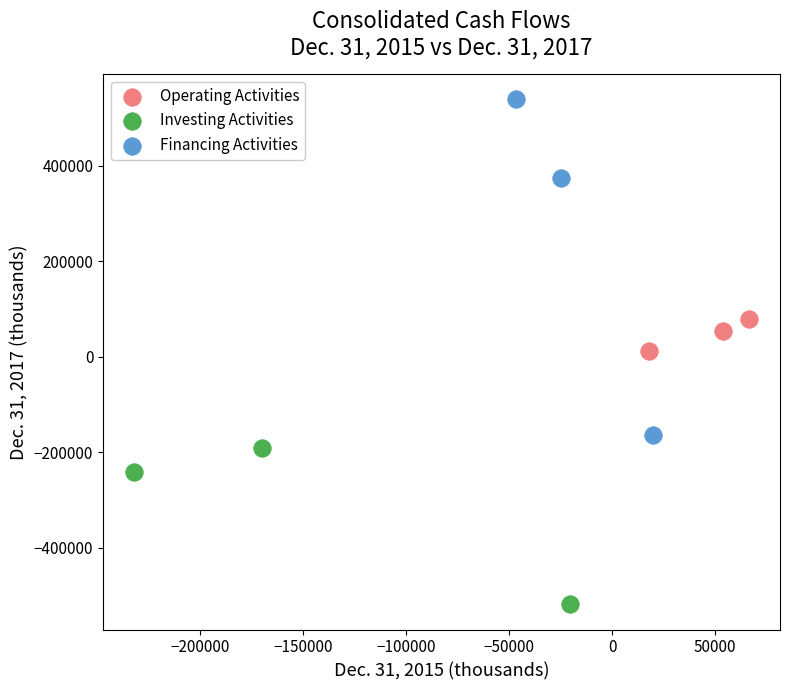

Which series reaches the maximum Y coordinate?

Financing Activities